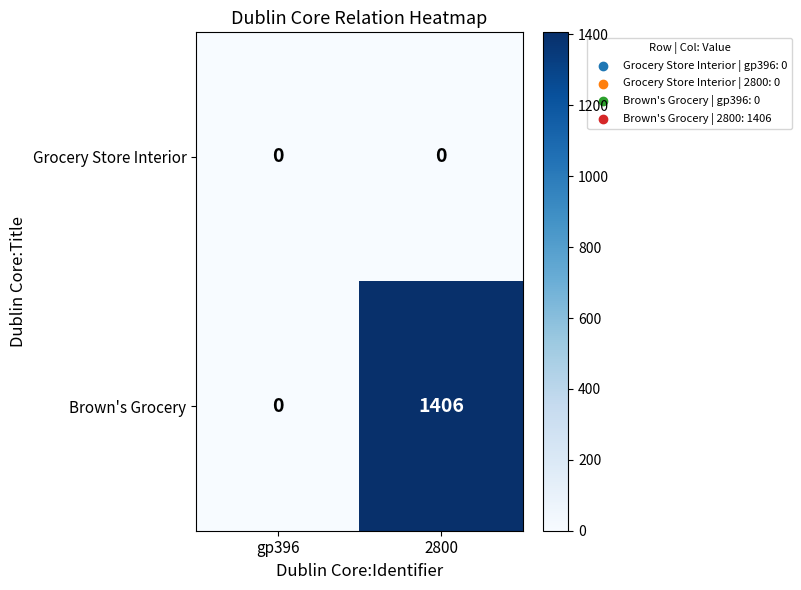

Reading left to right, list all the values displayed in this chart.

Grocery Store Interior: gp396=0	2800=0
Brown's Grocery: gp396=0	2800=1406